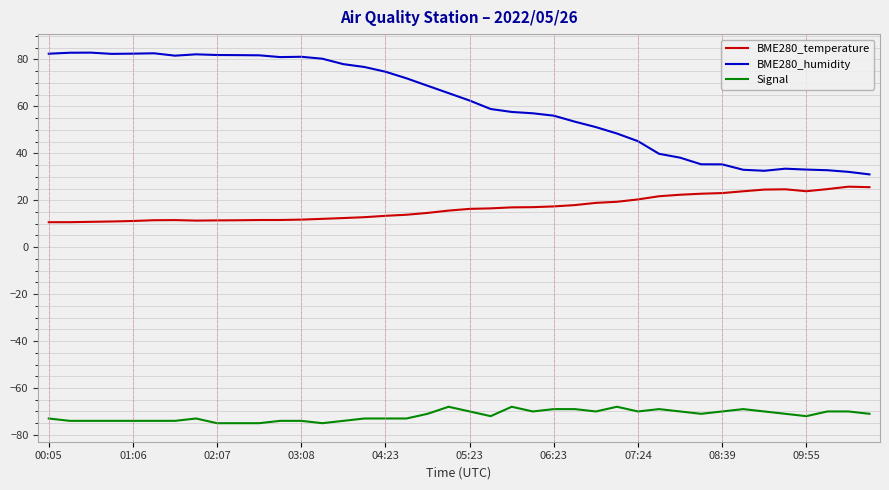

List the series in order of their overall mean, lowest first.

Signal, BME280_temperature, BME280_humidity